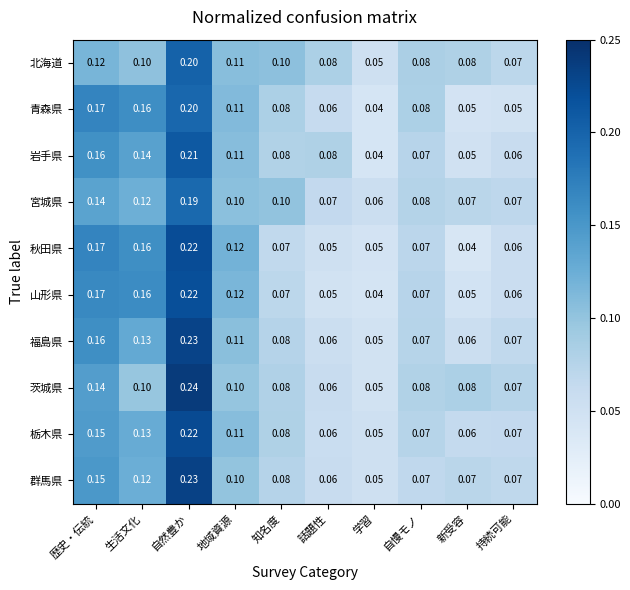

At which category does the chart reach its peak across all series?

自然豊か